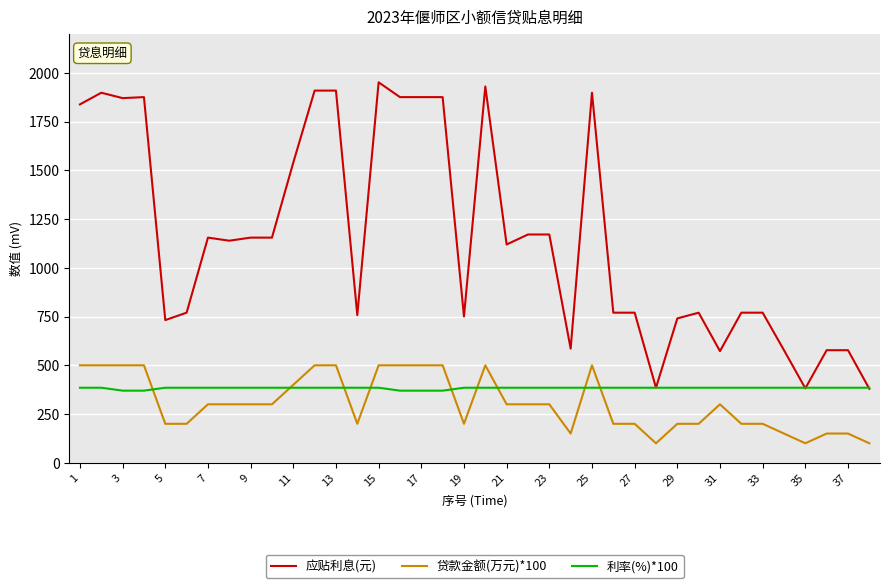

List the series in order of their peak value, highest first.

应贴利息(元), 贷款金额(万元)*100, 利率(%)*100